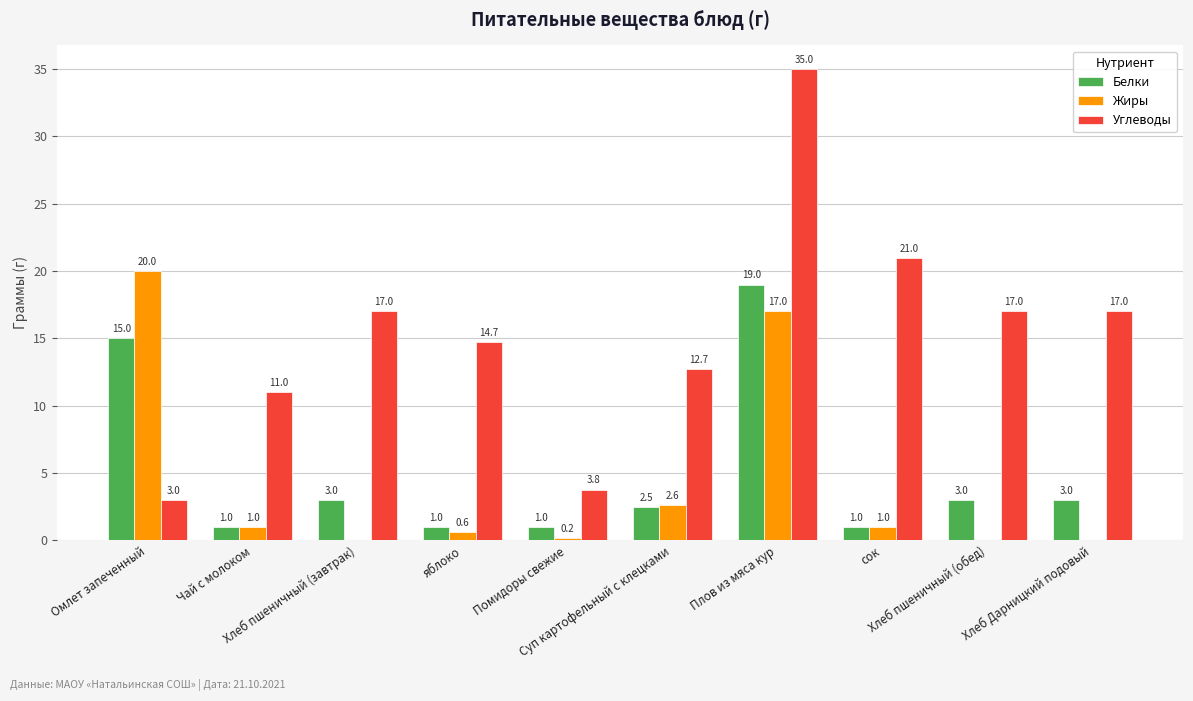

At which category is the sum across all series the highest?

Плов из мяса кур